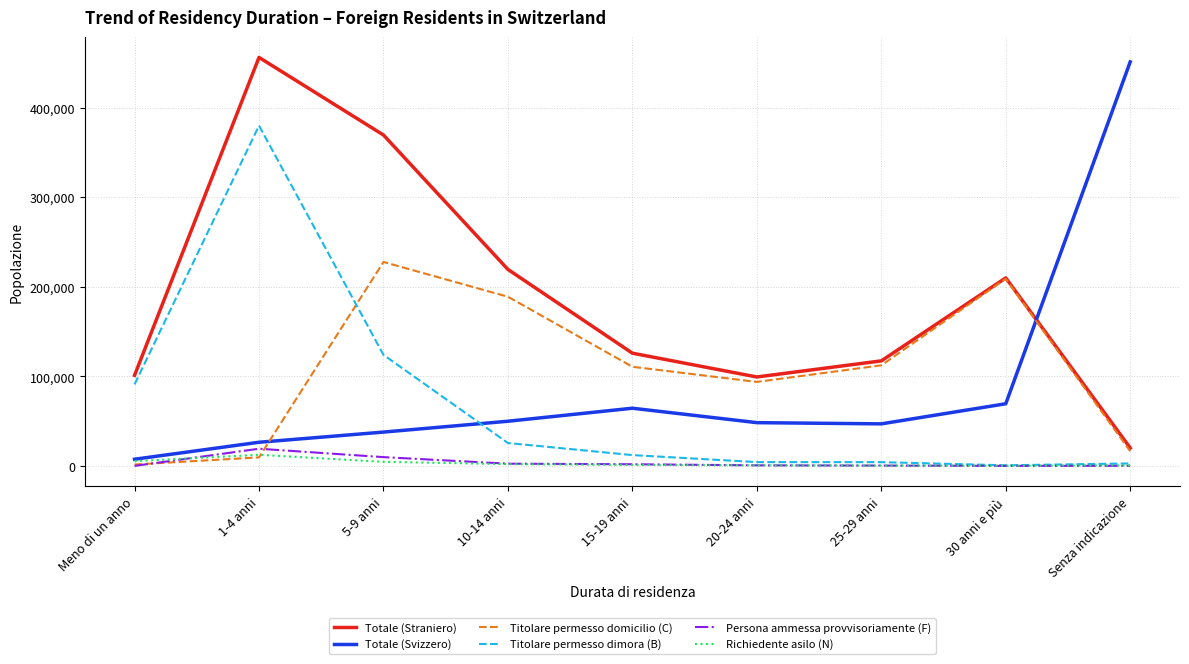

Which category has the highest value in the Titolare permesso domicilio (C) series?

5-9 anni